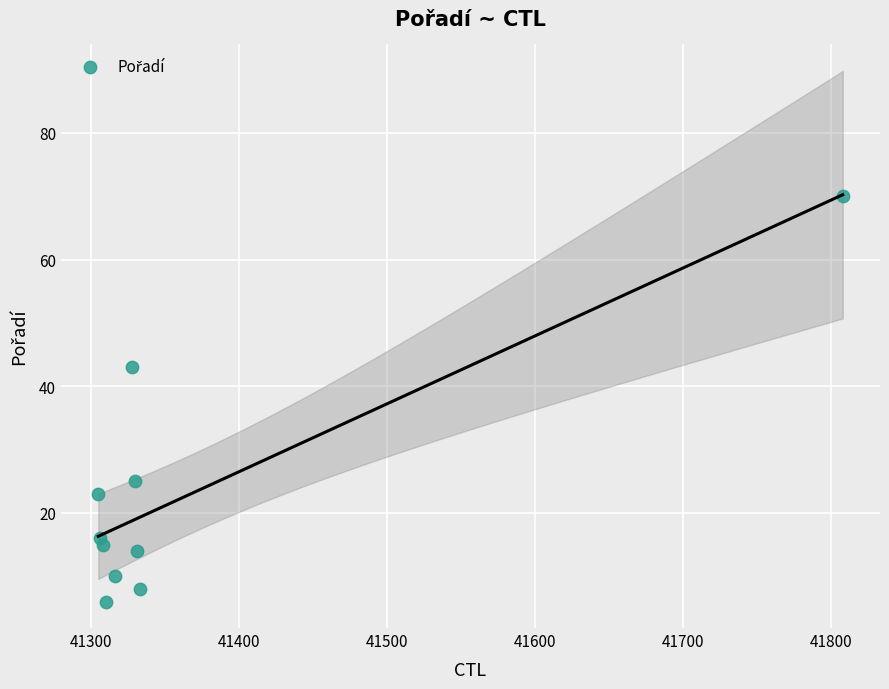

What is the range of Y values (max minus min)?

64